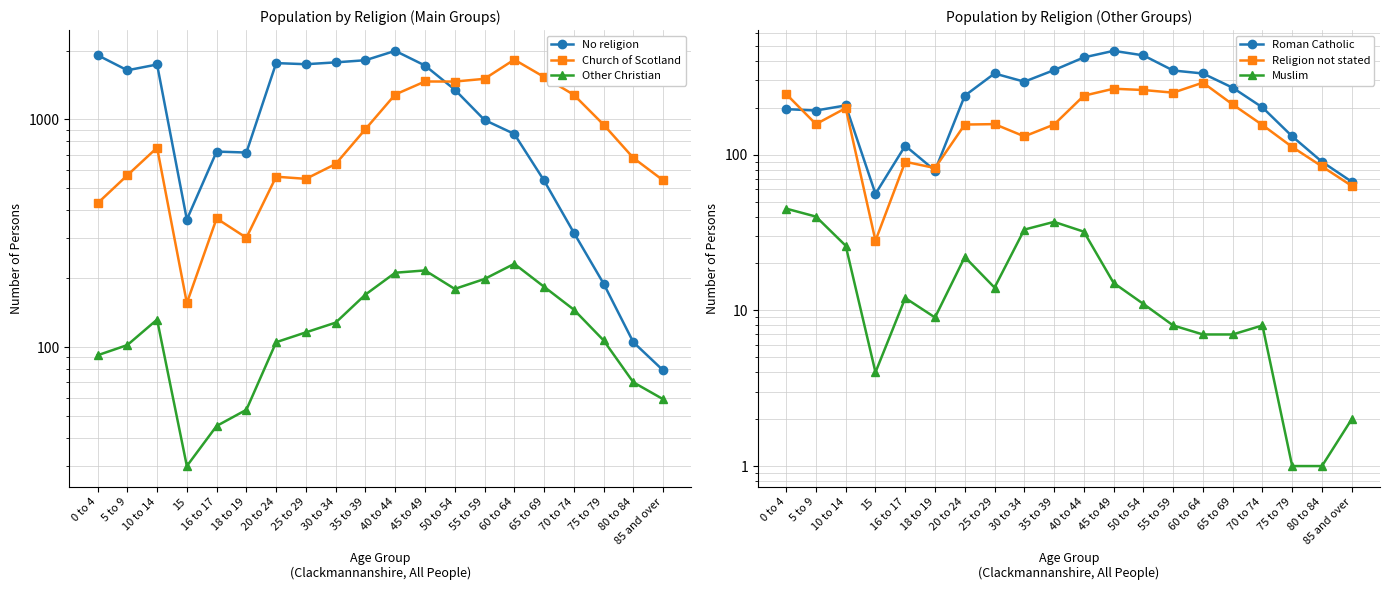

At 16 to 17, list the series in order from largest to smallest.

No religion, Church of Scotland, Roman Catholic, Religion not stated, Other Christian, Muslim